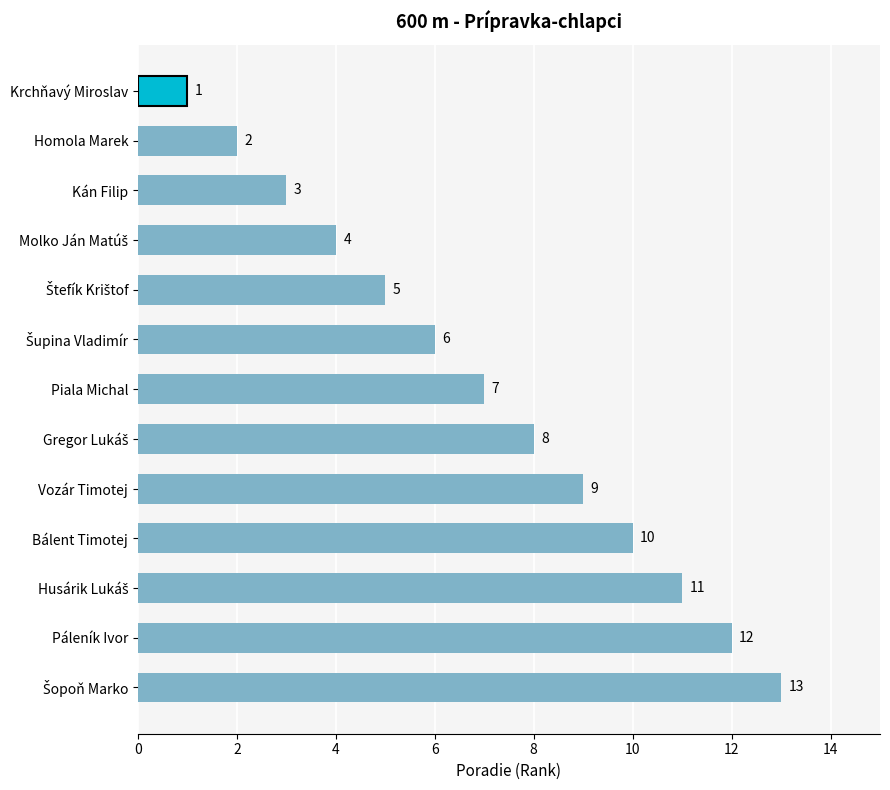

Between Páleník Ivor and Kán Filip, which is larger?

Páleník Ivor